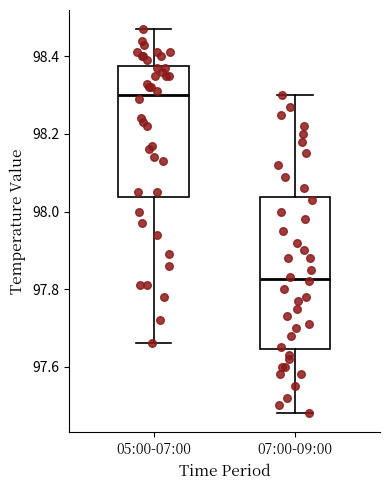

Which box's median line is the lowest?

07:00-09:00